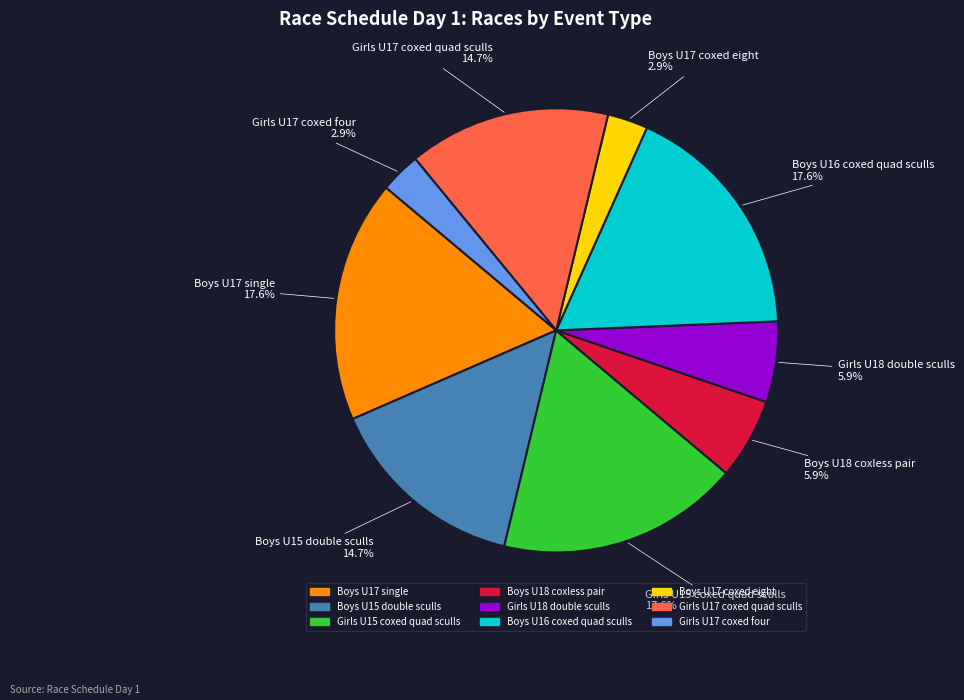

What percentage is NOT represented by Boys U15 double sculls?

85.3%